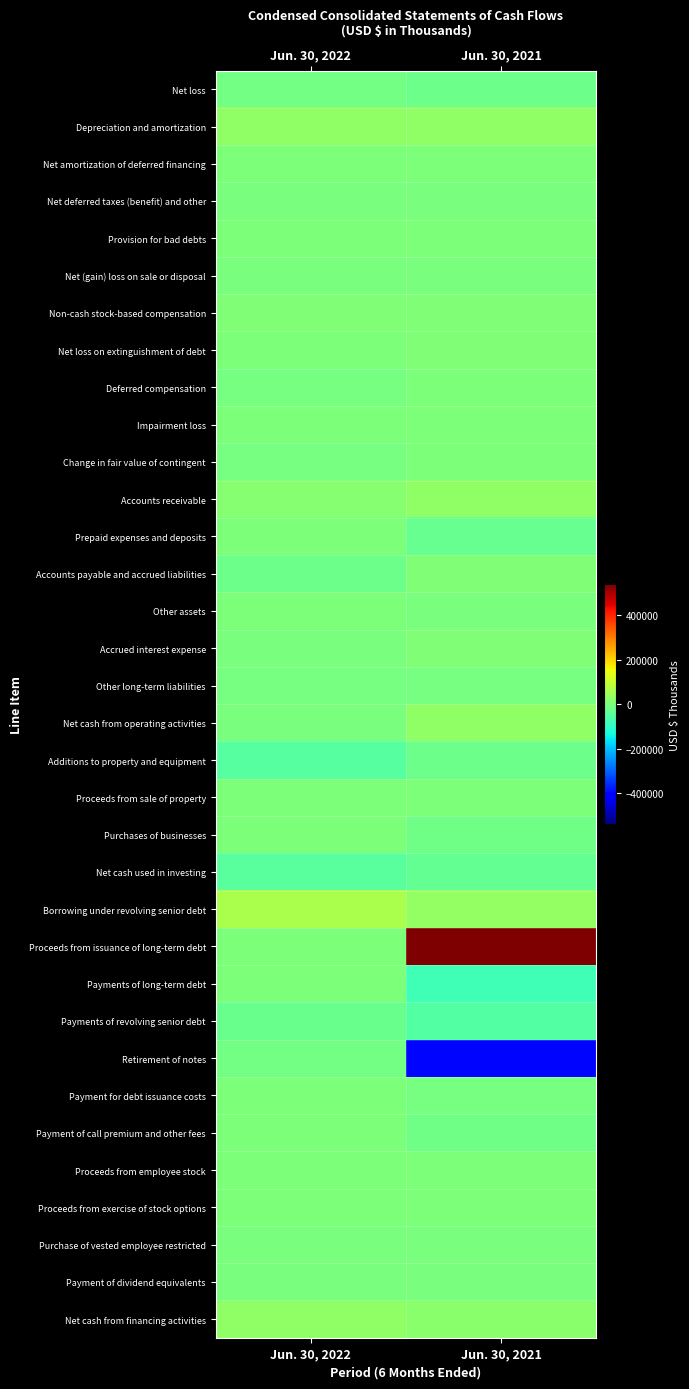

What is the minimum value shown in the chart?

-400000